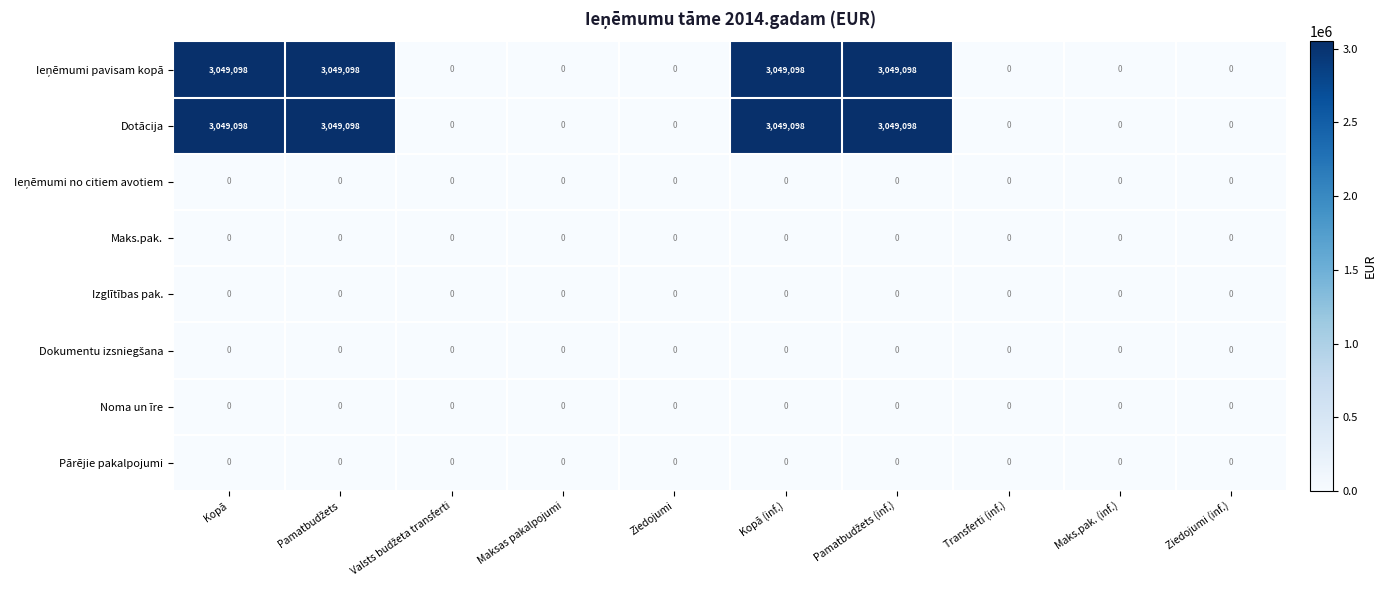

Count the Dotācija values in the range 0 to 3049098.

10